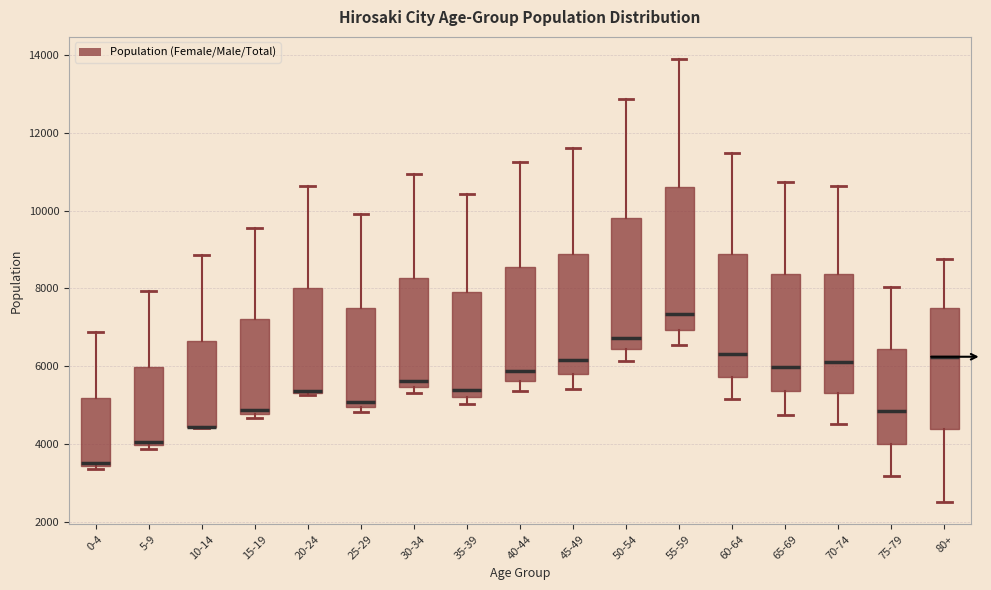

Reading left to right, read every box against the y-axis: the position of its median line, the range the box covers, and the ends of its whiskers. The values are not printed on the chart, so give them approximately, as read against the axis.

0-4: median 3600, box 3400 to 5200, whiskers 3400 (just below the box's lower edge) to 6800
5-9: median 4000 (just above the box's lower edge), box 4000 to 6000, whiskers 3800 to 8000
10-14: median 4400 (drawn on the box's lower edge), box 4400 to 6600, whiskers 4400 to 8800
15-19: median 4800 (just above the box's lower edge), box 4800 to 7200, whiskers 4600 to 9600
20-24: median 5400, box 5400 to 8000, whiskers 5200 to 10600
25-29: median 5000 (just above the box's lower edge), box 5000 to 7600, whiskers 4800 to 10000
30-34: median 5600, box 5400 to 8200, whiskers 5400 (just below the box's lower edge) to 11000
35-39: median 5400, box 5200 to 8000, whiskers 5000 to 10400
40-44: median 5800, box 5600 to 8600, whiskers 5400 to 11200
45-49: median 6200, box 5800 to 8800, whiskers 5400 to 11600
50-54: median 6800, box 6400 to 9800, whiskers 6200 to 12800
55-59: median 7400, box 7000 to 10600, whiskers 6600 to 13800
60-64: median 6400, box 5800 to 8800, whiskers 5200 to 11400
65-69: median 6000, box 5400 to 8400, whiskers 4800 to 10800
70-74: median 6200, box 5400 to 8400, whiskers 4600 to 10600
75-79: median 4800, box 4000 to 6400, whiskers 3200 to 8000
80+: median 6200, box 4400 to 7600, whiskers 2600 to 8800